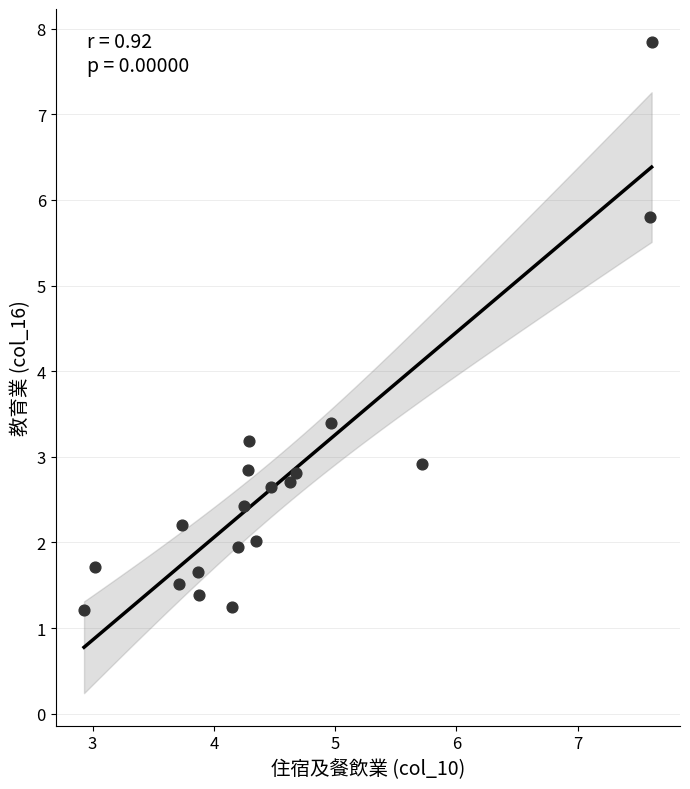

What is the range of X values (max minus min)?

4.7